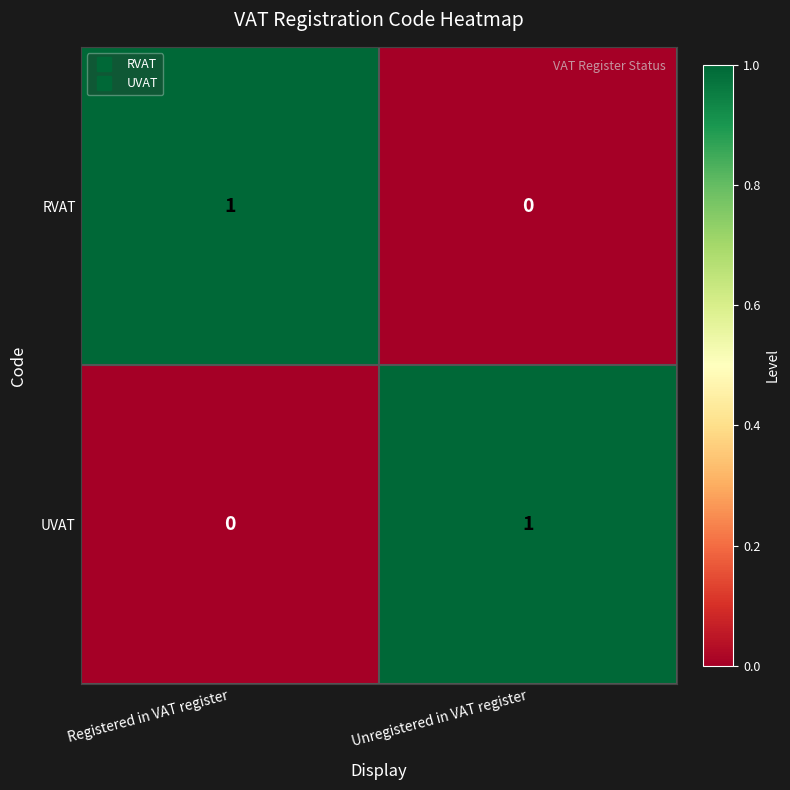

The value of UVAT at Unregistered in VAT register is 1. True or false?

True